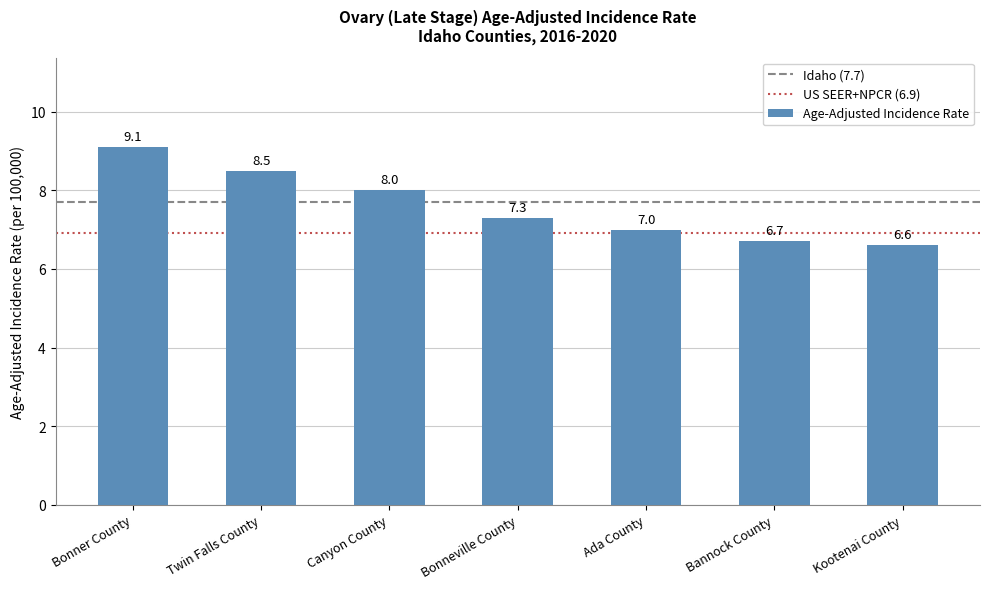

What is the difference between the values at Bannock County and Ada County?

0.3